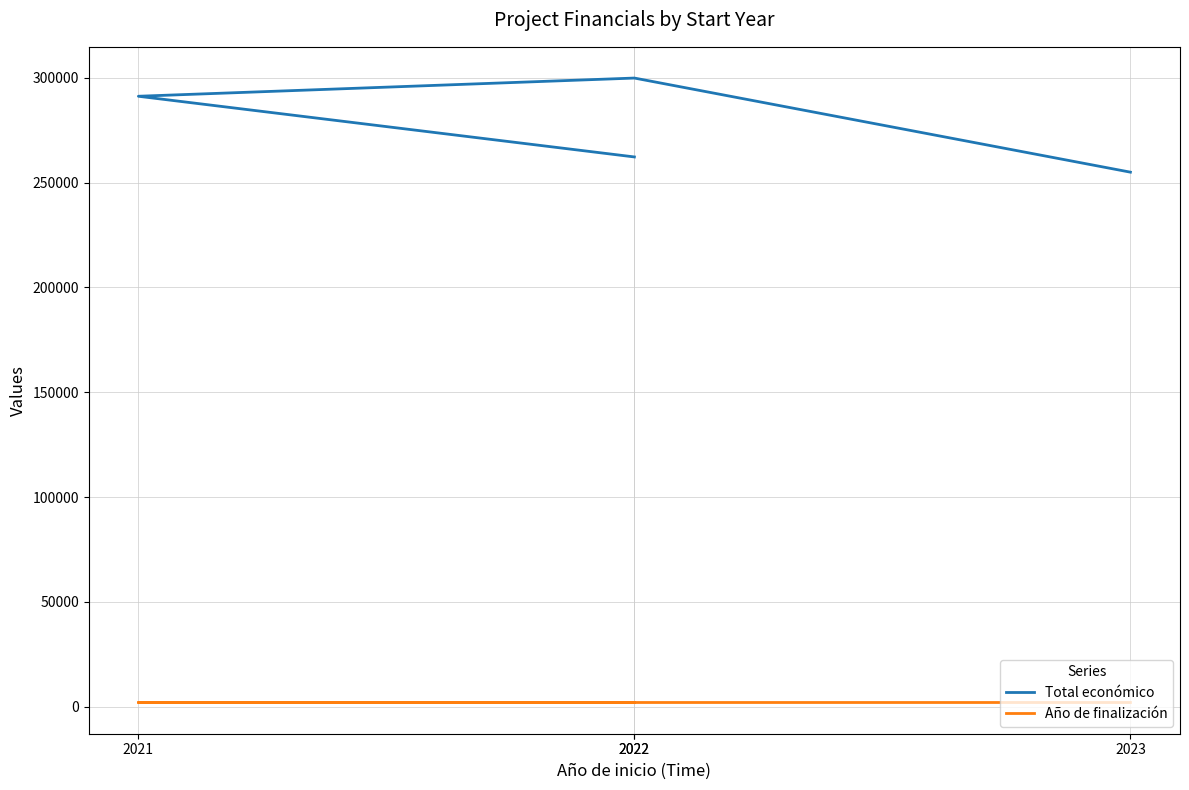

What is the sum of all Total económico values?

1108327